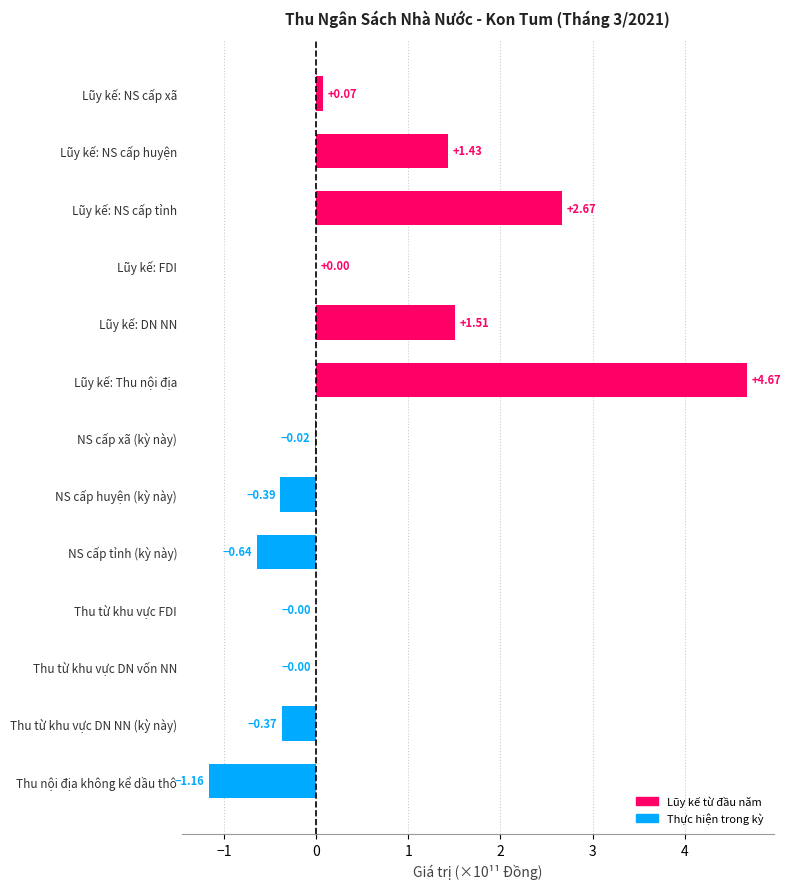

At which category does the chart reach its peak across all series?

Lũy kế: Thu nội địa